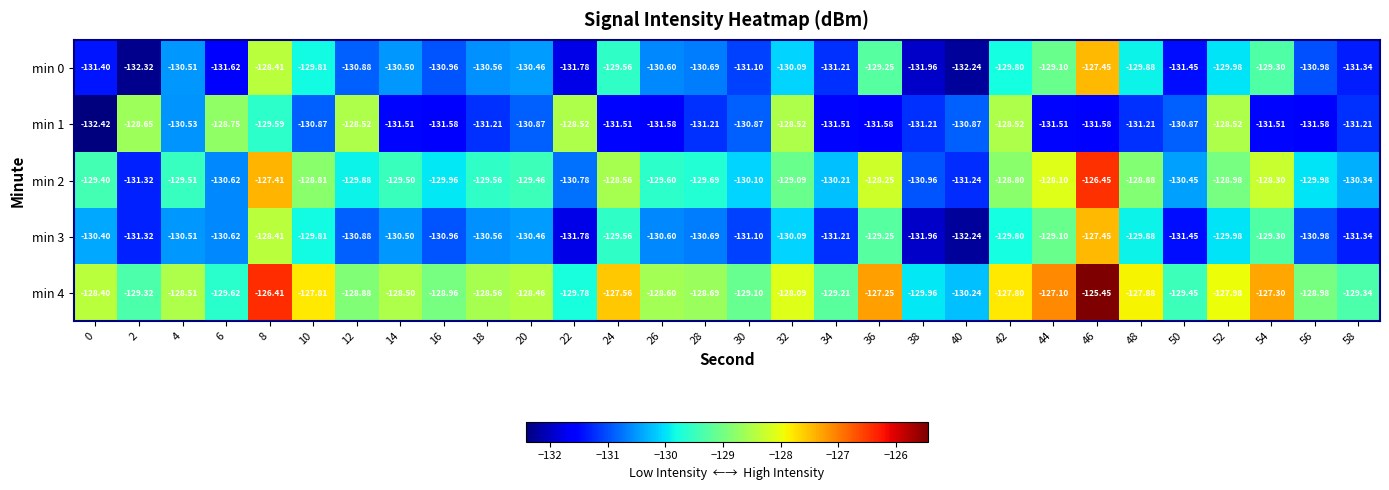

Is the value of min 3 at 22 greater than the value of min 1 at 46?

No